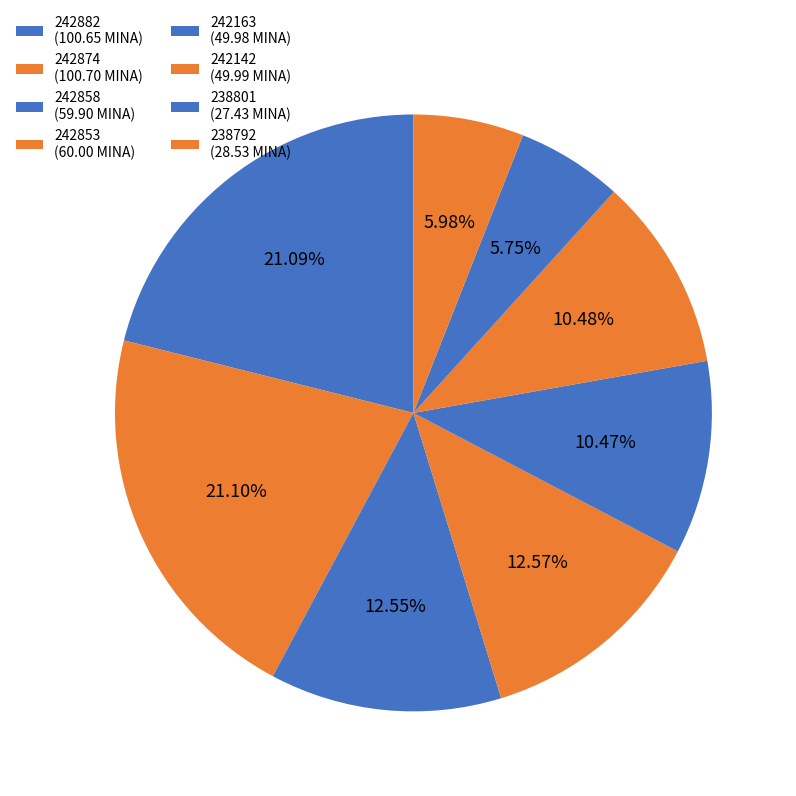

How many slices are in this pie chart?

8